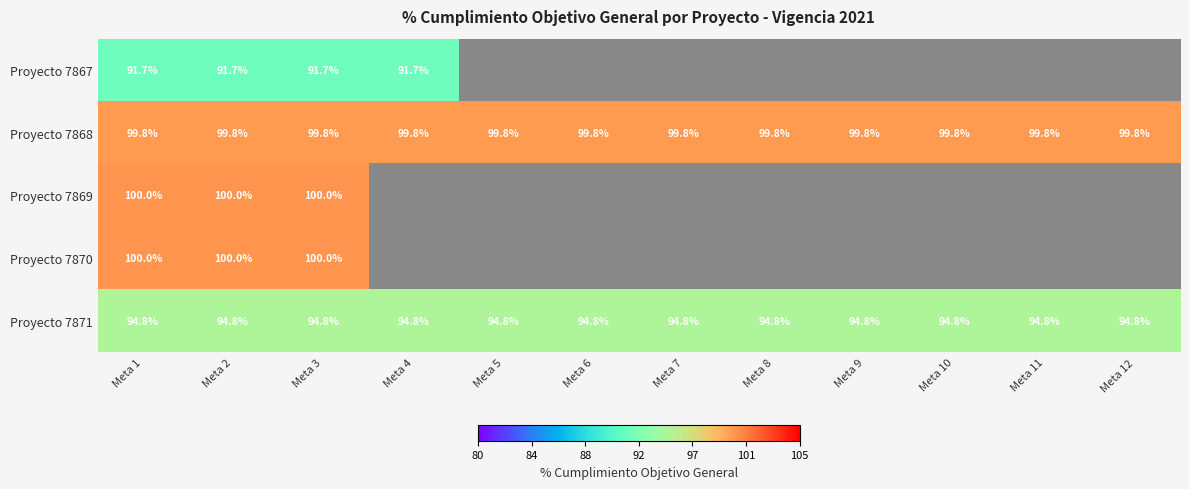

Is the value of Proyecto 7867 at Meta 1 greater than the value of Proyecto 7868 at Meta 9?

No